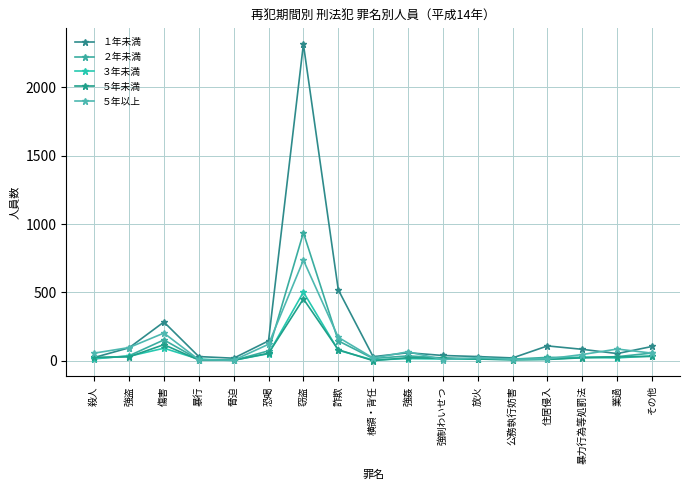

The ５年以上 series shows 85 at 業過. True or false?

True